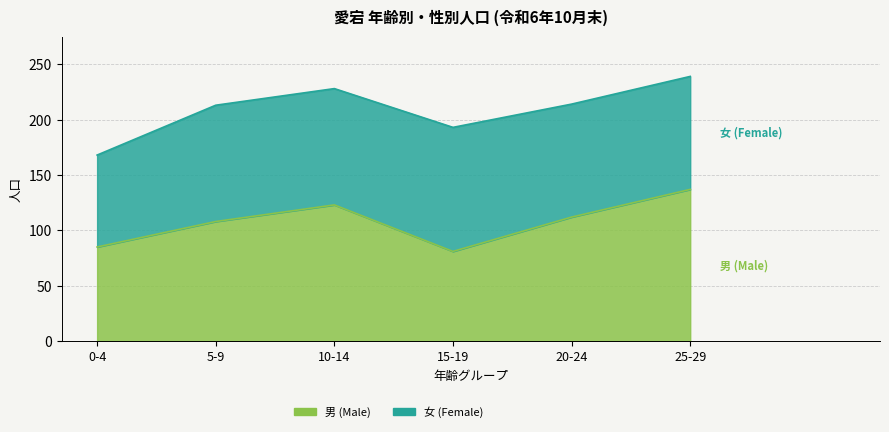

Where is the data nearest to the value 109?

5-9